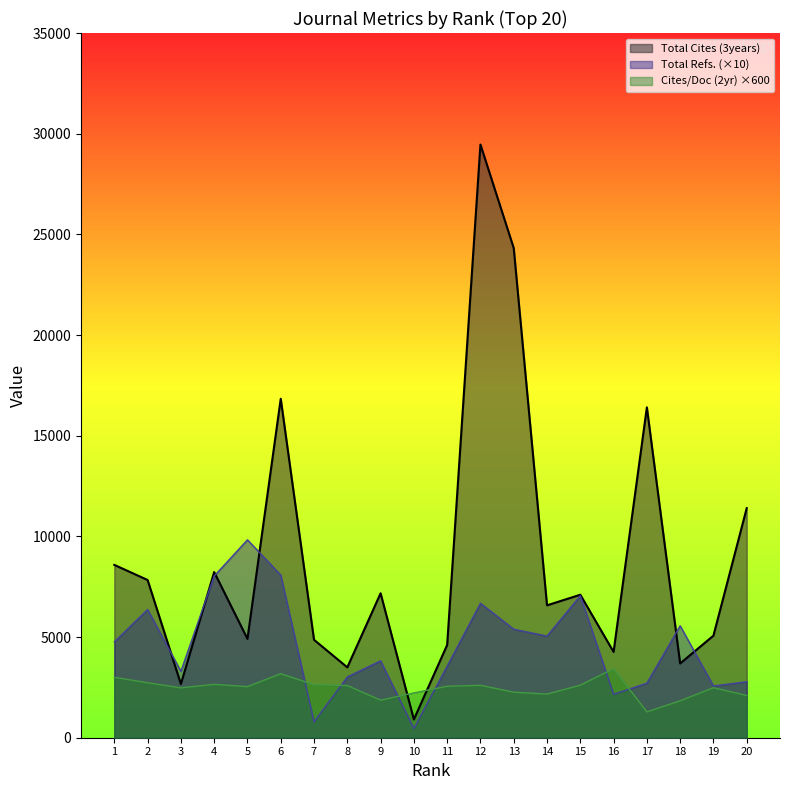

Reading left to right, extract all data points from this chart.

Total Cites (3years): 1=8584.0	2=7834.0	3=2667.0	4=8228.0	5=4908.0	6=16834.0	7=4863.0	8=3494.0	9=7174.0	10=907.0	11=4608.0	12=29461.0	13=24318.0	14=6576.0	15=7101.0	16=4262.0	17=16408.0	18=3688.0	19=5069.0	20=11402.0
Total Refs.: 1=4760.0	2=6370.0	3=3300.0	4=8030.0	5=9830.0	6=8080.0	7=790.0	8=3020.0	9=3820.0	10=460.0	11=3560.0	12=6680.0	13=5390.0	14=5050.0	15=7050.0	16=2160.0	17=2710.0	18=5560.0	19=2570.0	20=2780.0
Cites / Doc. (2years): 1=3000.0	2=2730.0	3=2478.0	4=2652.0	5=2538.0	6=3180.0	7=2634.0	8=2592.0	9=1866.0	10=2226.0	11=2556.0	12=2604.0	13=2262.0	14=2166.0	15=2610.0	16=3432.0	17=1284.0	18=1836.0	19=2484.0	20=2100.0